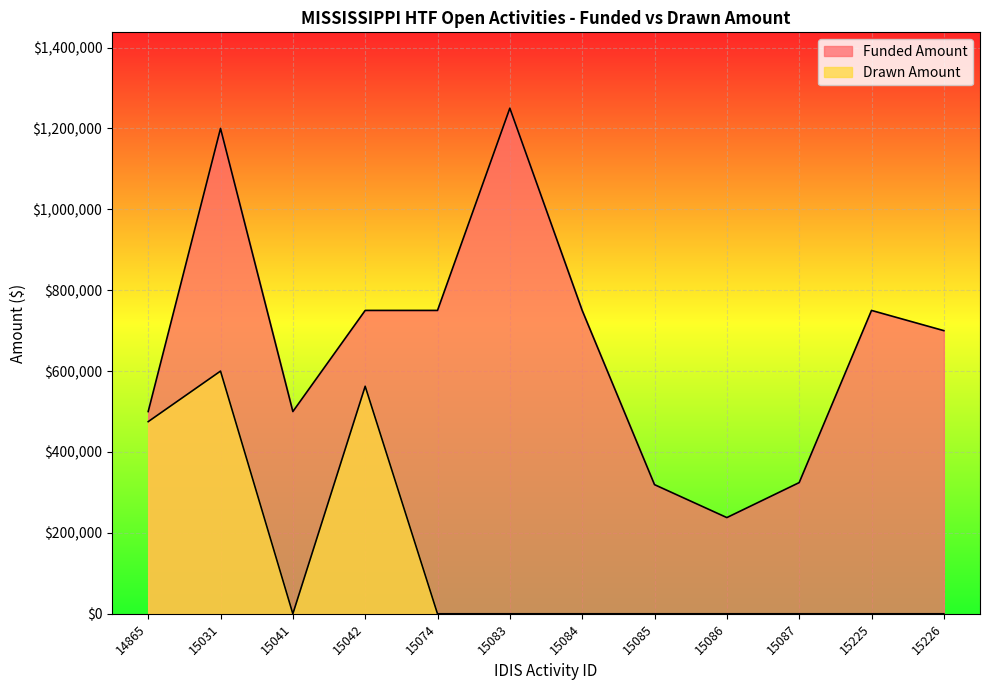

Reading left to right, transcribe all the data shown in this chart.

Funded Amount: 14865=500000	15031=1200000	15041=500000	15042=750000	15074=750000	15083=1250000	15084=750000	15085=319248	15086=237849	15087=324321	15225=750000	15226=700000
Drawn Amount: 14865=475000	15031=600000	15041=0	15042=562500	15074=0	15083=0	15084=0	15085=0	15086=0	15087=0	15225=0	15226=0